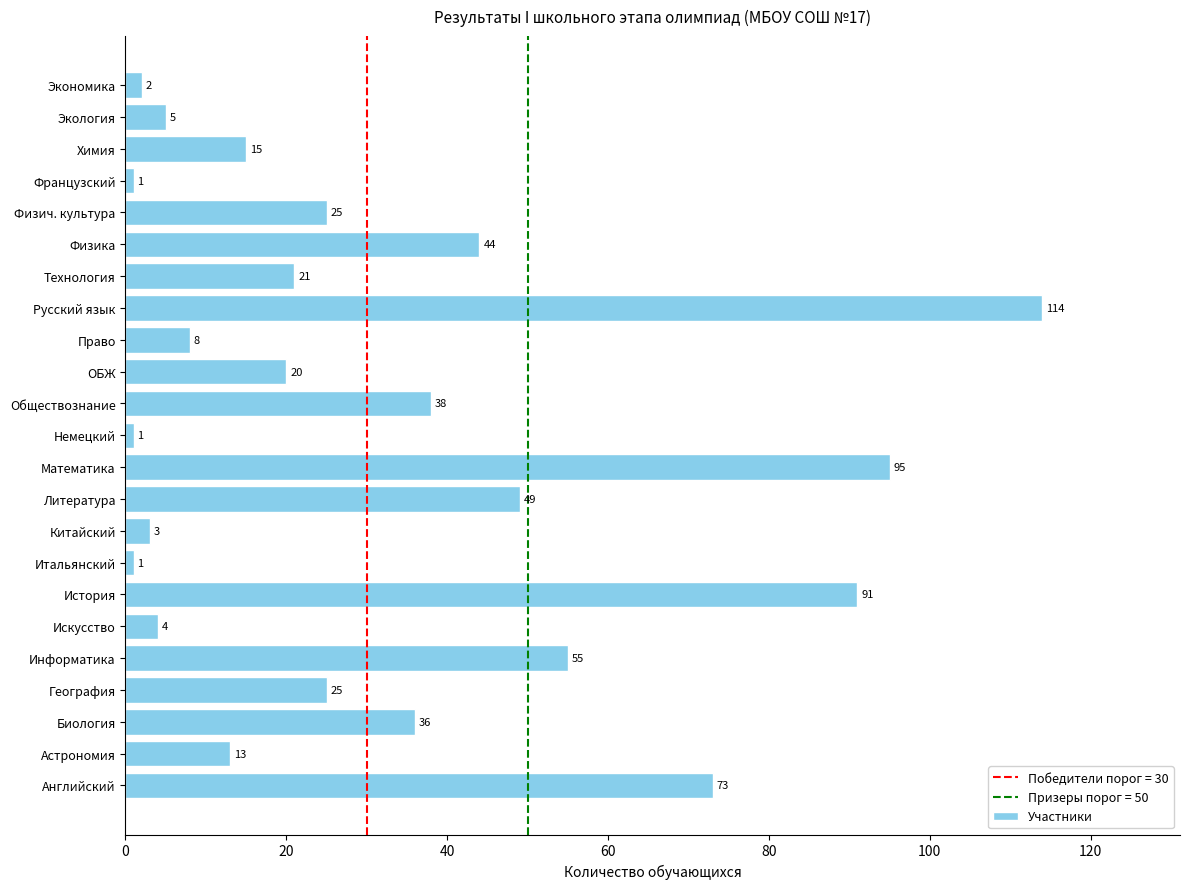

Between География and Английский, which is larger?

Английский